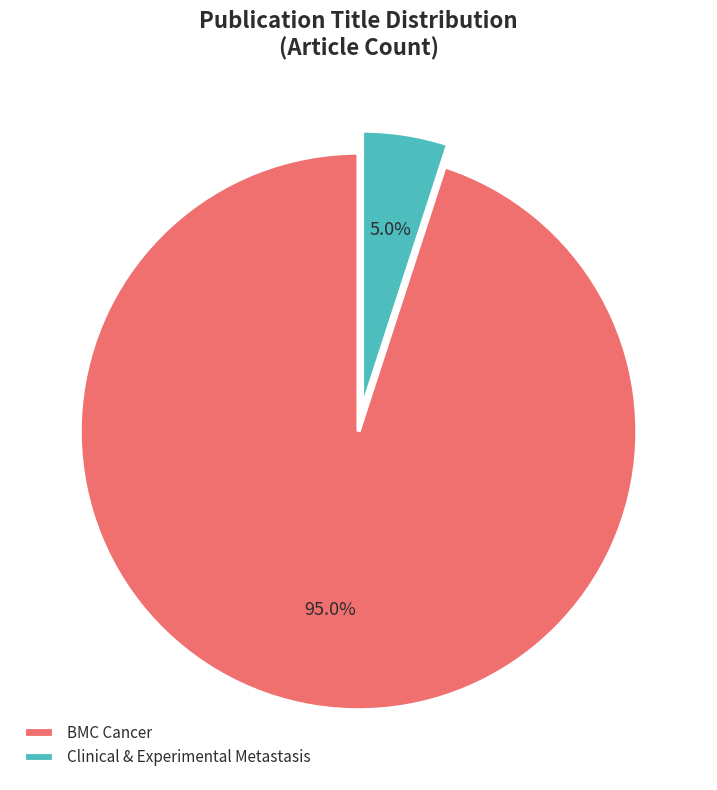

True or false: BMC Cancer accounts for 86% of the total.

False